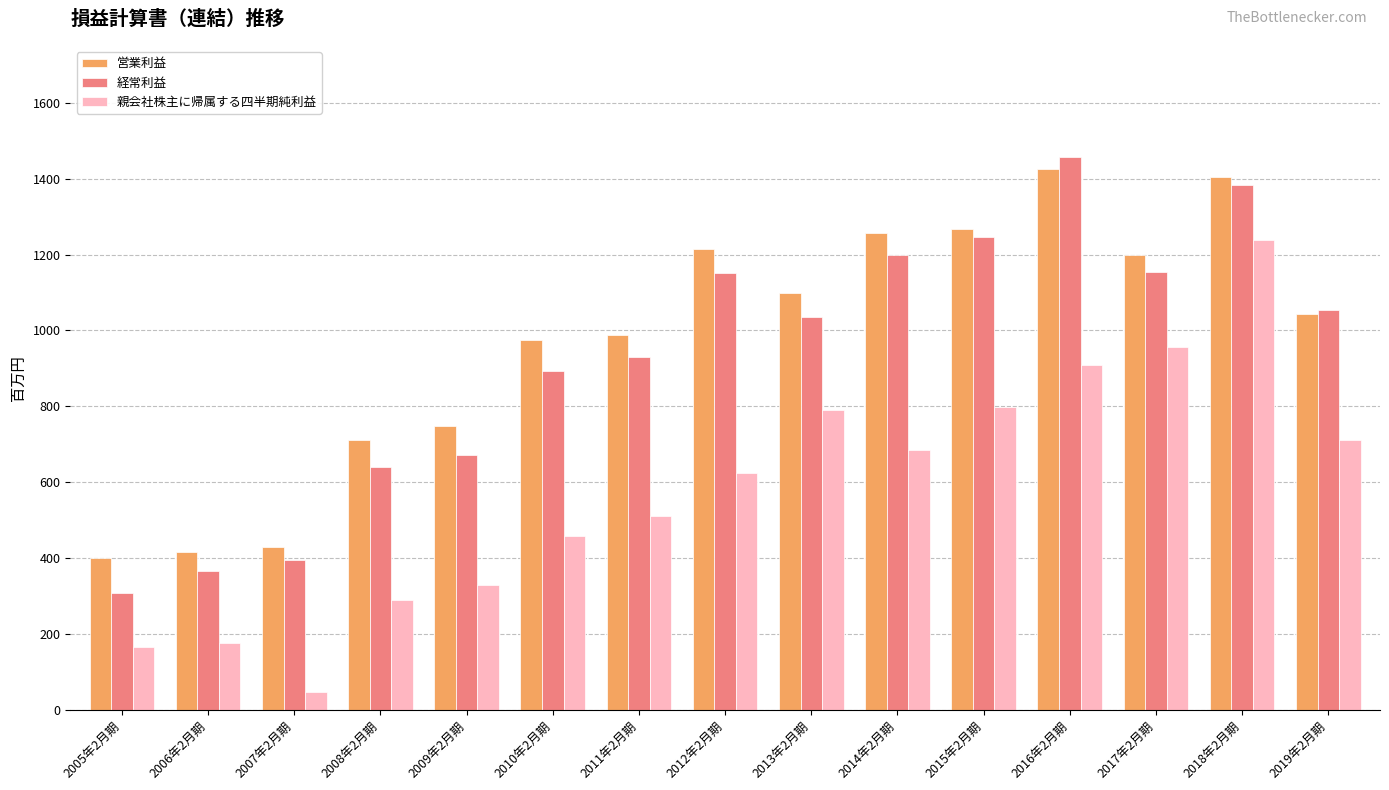

True or false: 営業利益 has a value of 127 at 2006年2月期.

False